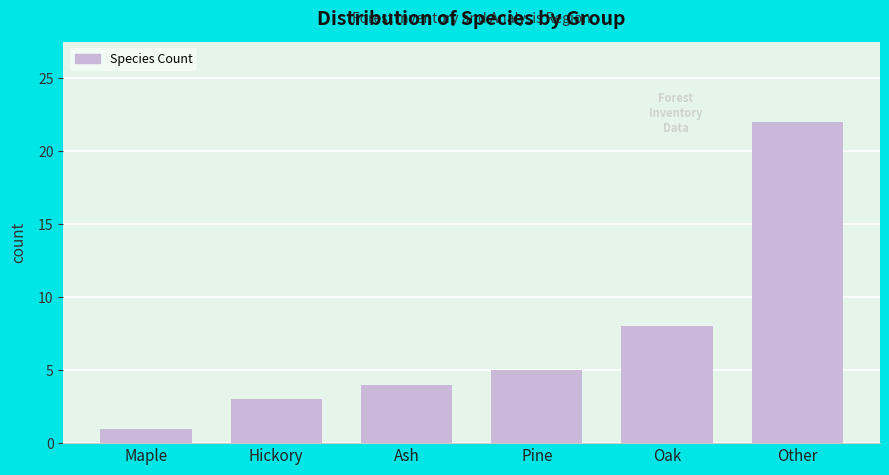

Reading left to right, extract all data points from this chart.

Maple=1	Hickory=3	Ash=4	Pine=5	Oak=8	Other=22